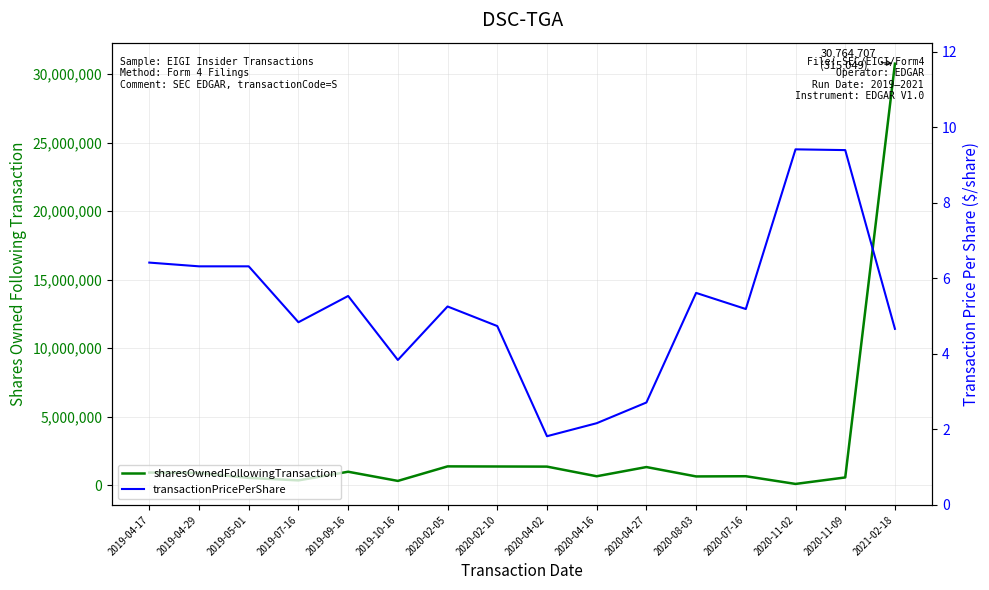

At which category does sharesOwnedFollowingTransaction reach its first local valley?

2019-07-16